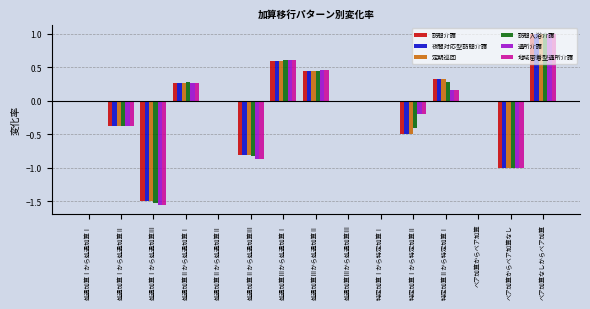

What is the maximum value for 通所介護?

1.0